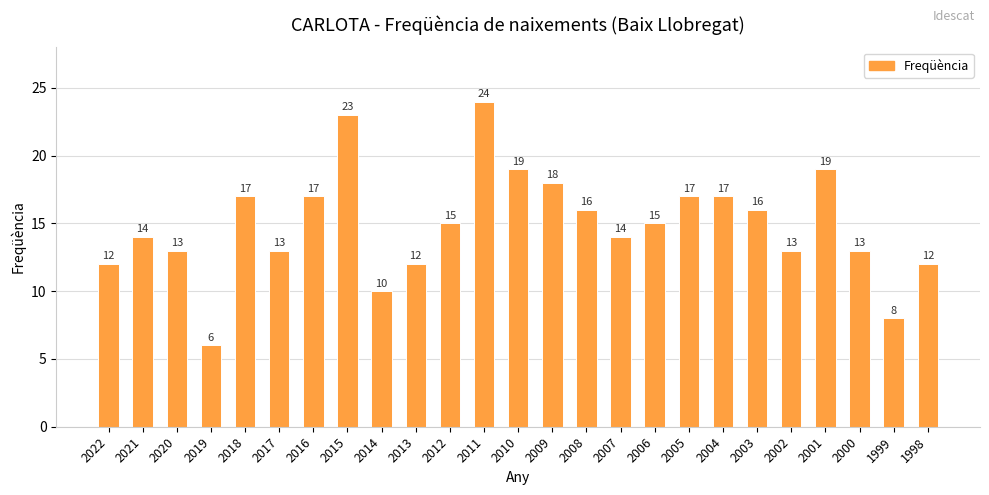

What is the change in value from 2004 to 2003?

-1